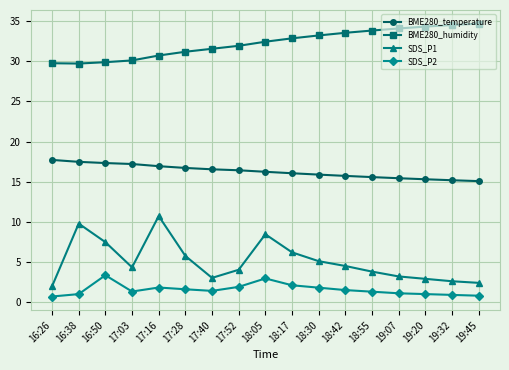

What is the average value of the BME280_temperature series?

16.3